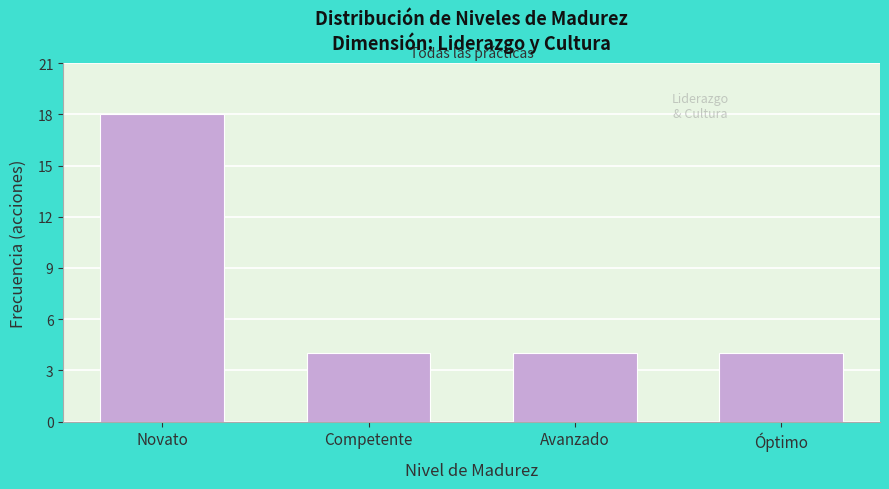

Reading right to left, what are all the values shown in this chart?

Óptimo=4	Avanzado=4	Competente=4	Novato=18